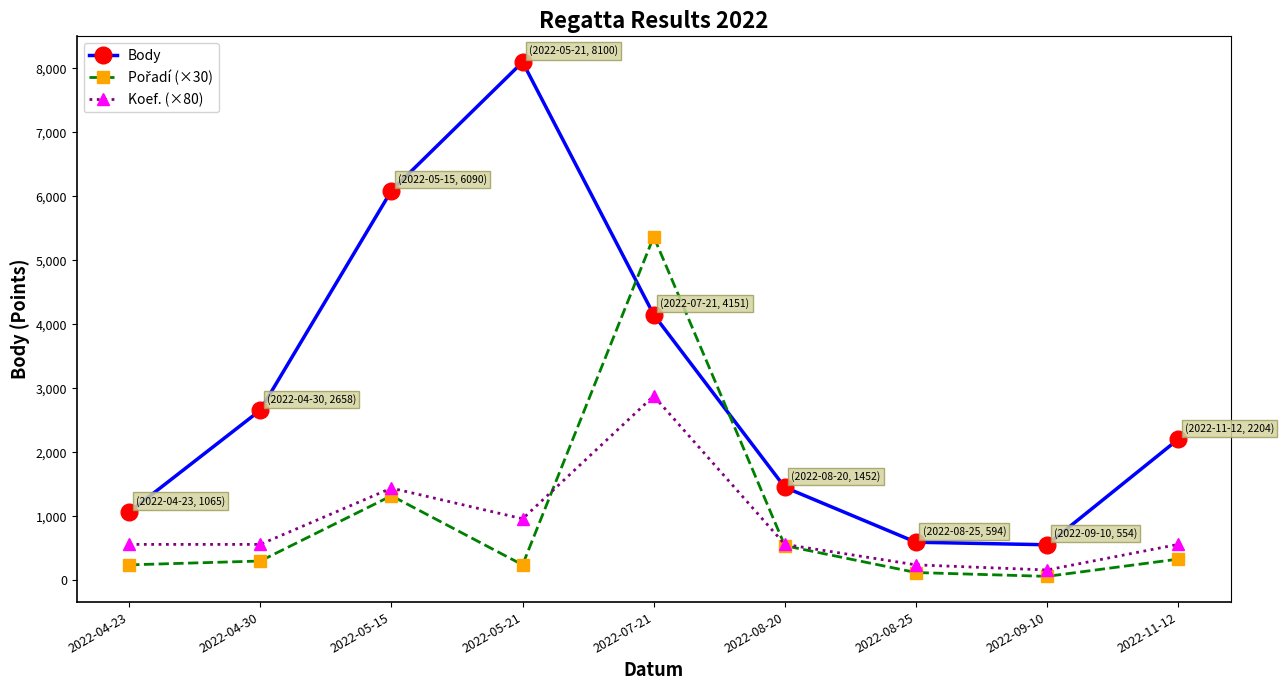

The value of Body at 2022-08-20 is 1452. True or false?

True